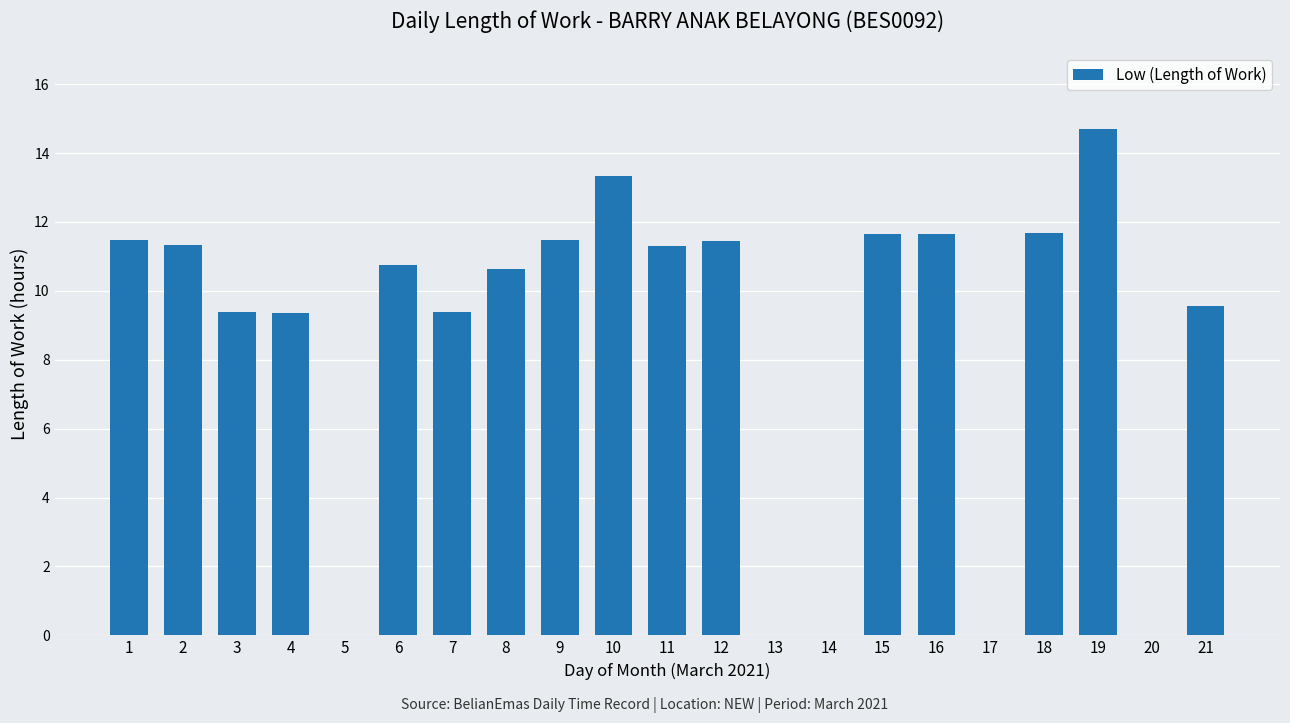

How many categories are shown in the chart?

21